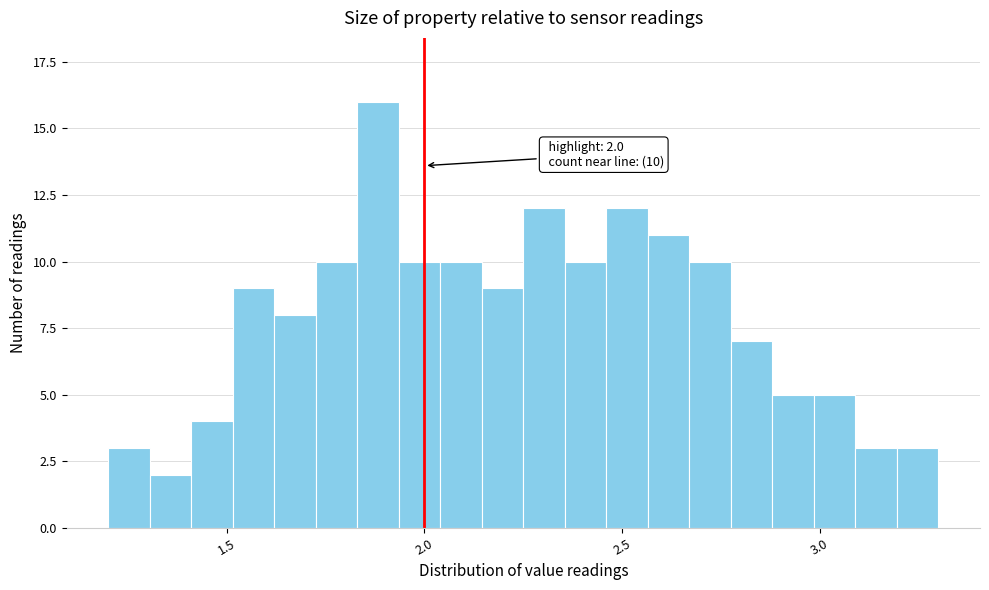

Read against the x-axis, roughly where is the centre of the tallest bar?

1.90